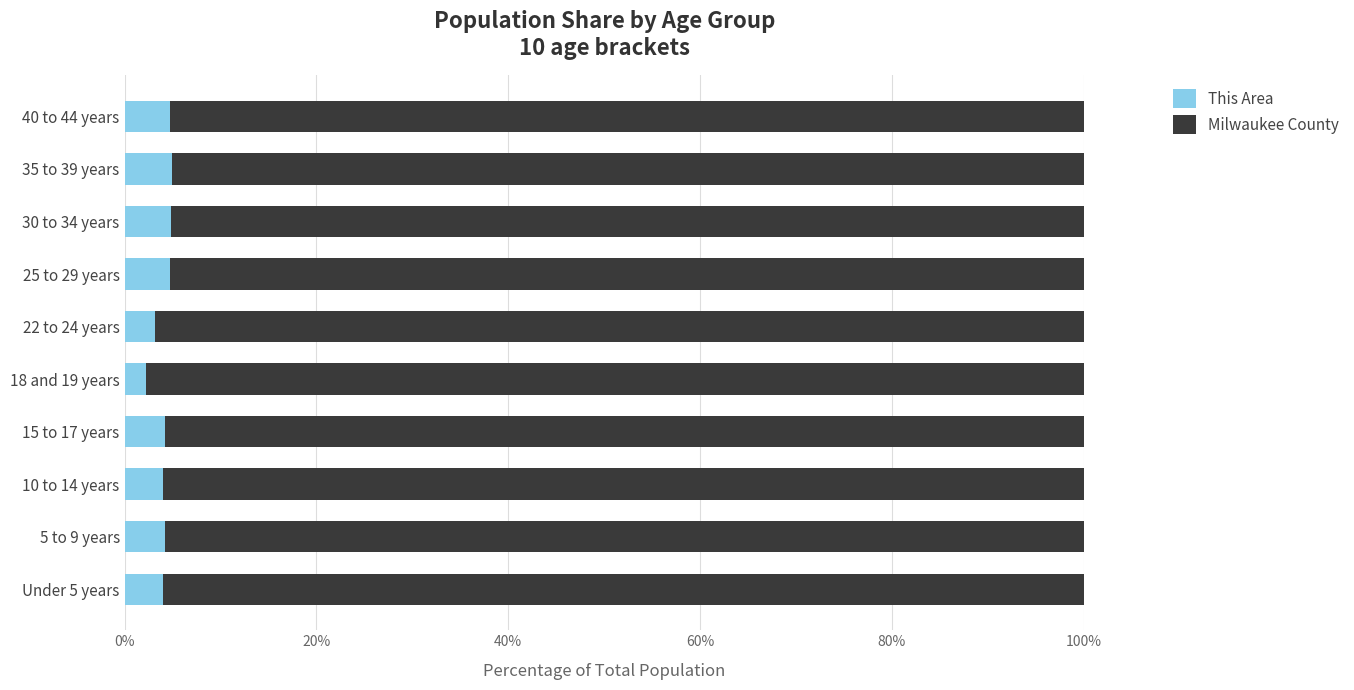

What is the average value of the This Area series?

4.1